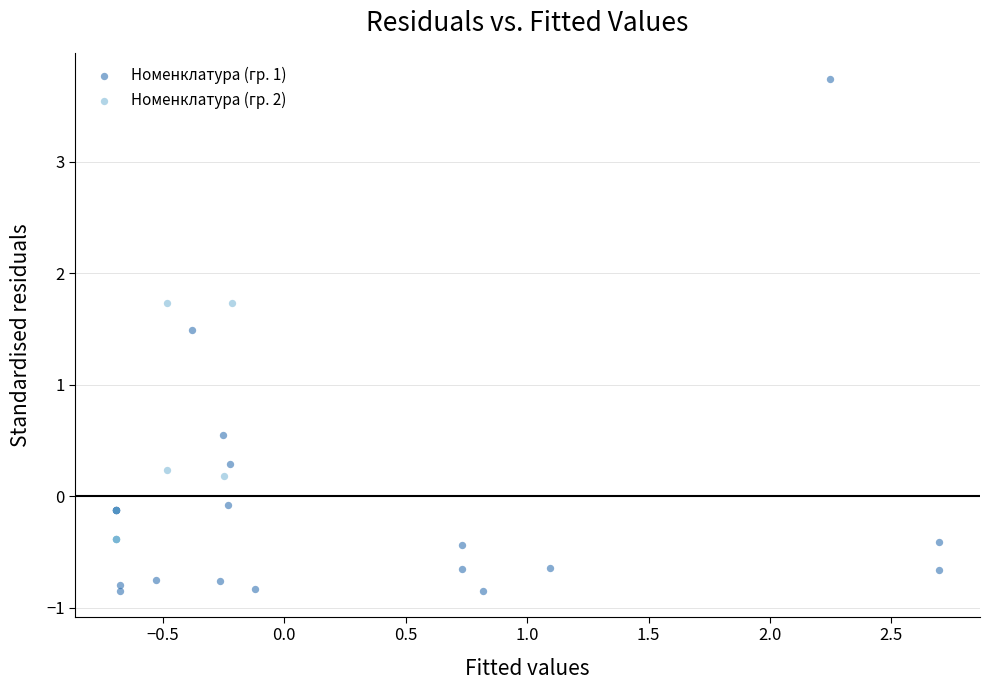

Which series contains the highest Y value?

Номенклатура (гр. 1)